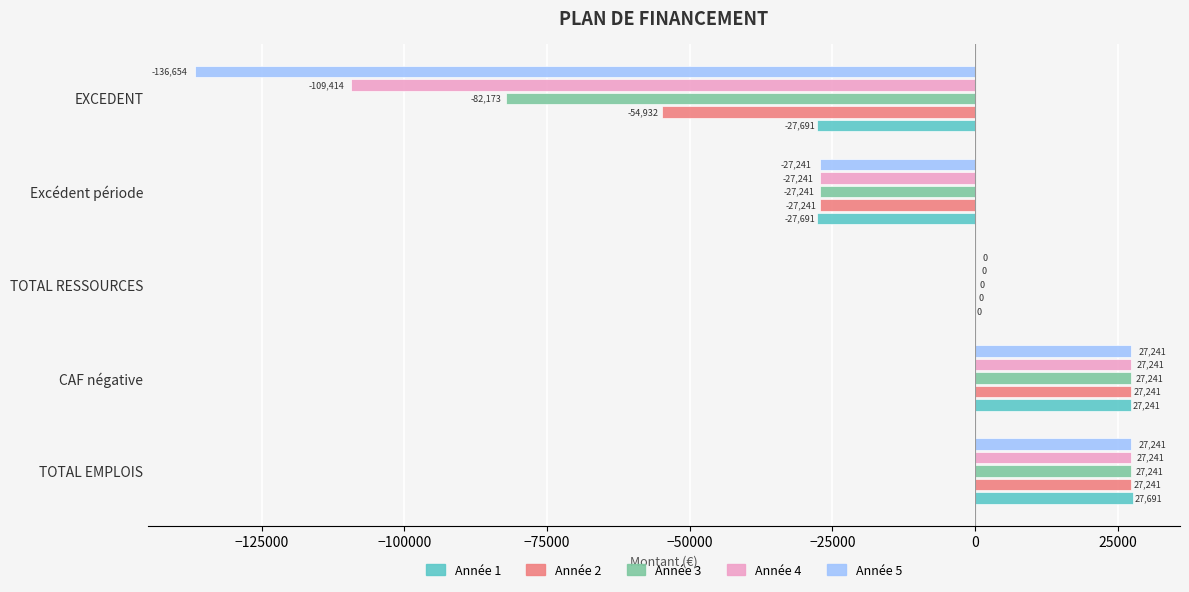

Is it true that Année 1 equals 0.0 at TOTAL RESSOURCES?

True